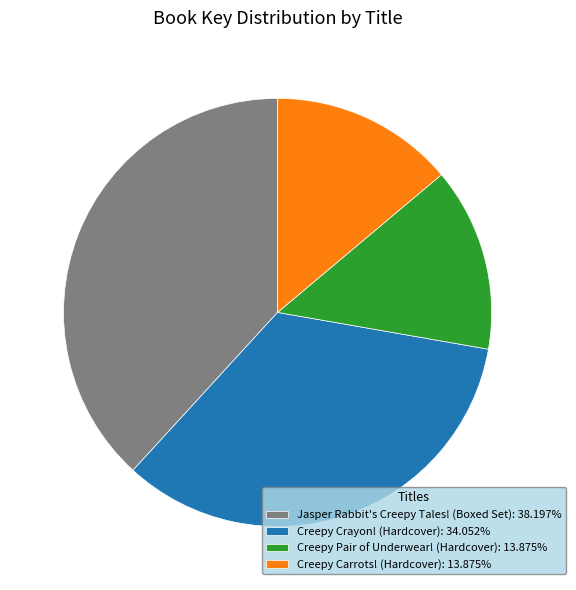

What is the ratio of the value at Creepy Carrots! (Hardcover): 13.875% to the value at Creepy Pair of Underwear! (Hardcover): 13.875%?

1.0